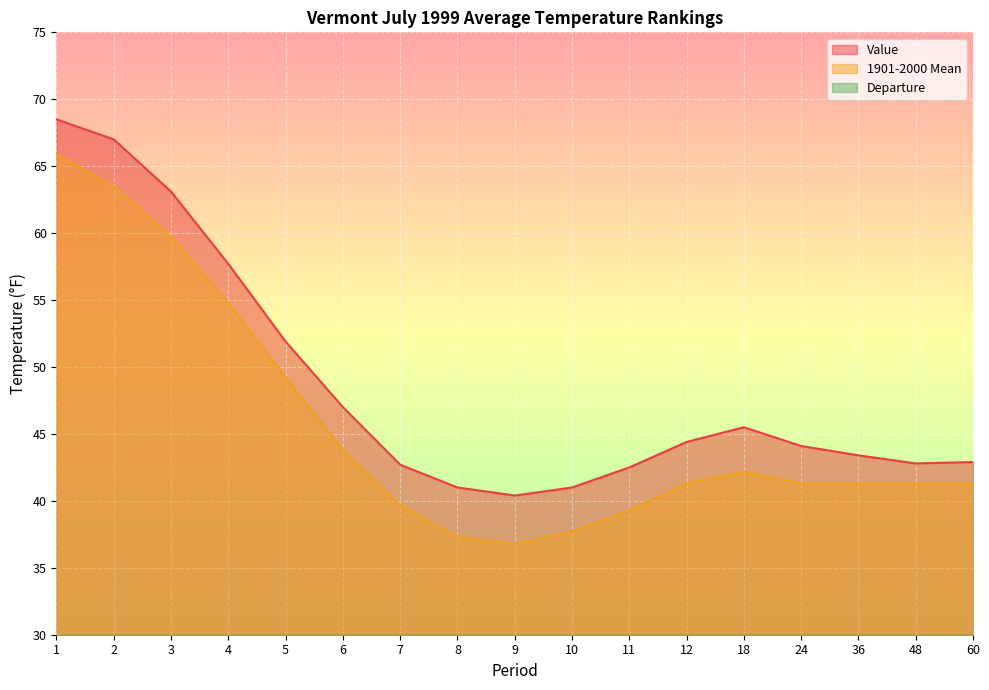

Is the value of Departure at 24 greater than the value of 1901-2000 Mean at 11?

No